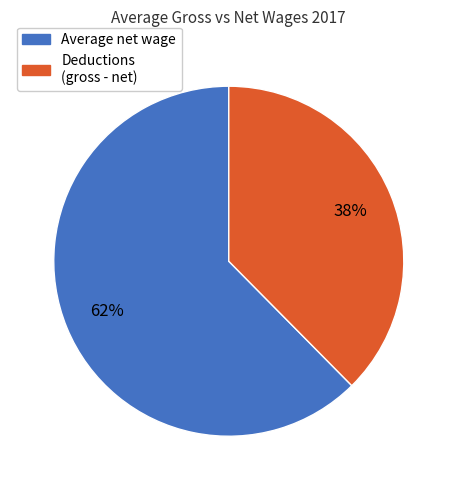

Does any single category account for the majority?

Yes